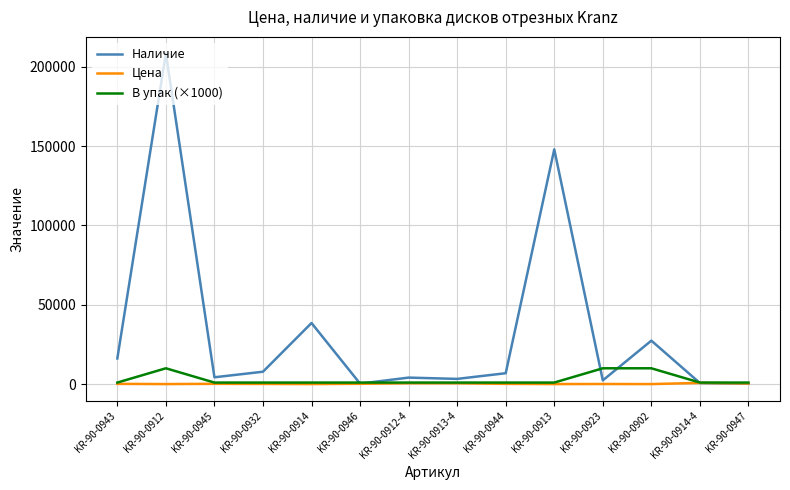

What are all the series names shown in the legend?

Наличие, Цена, В упак (×1000)